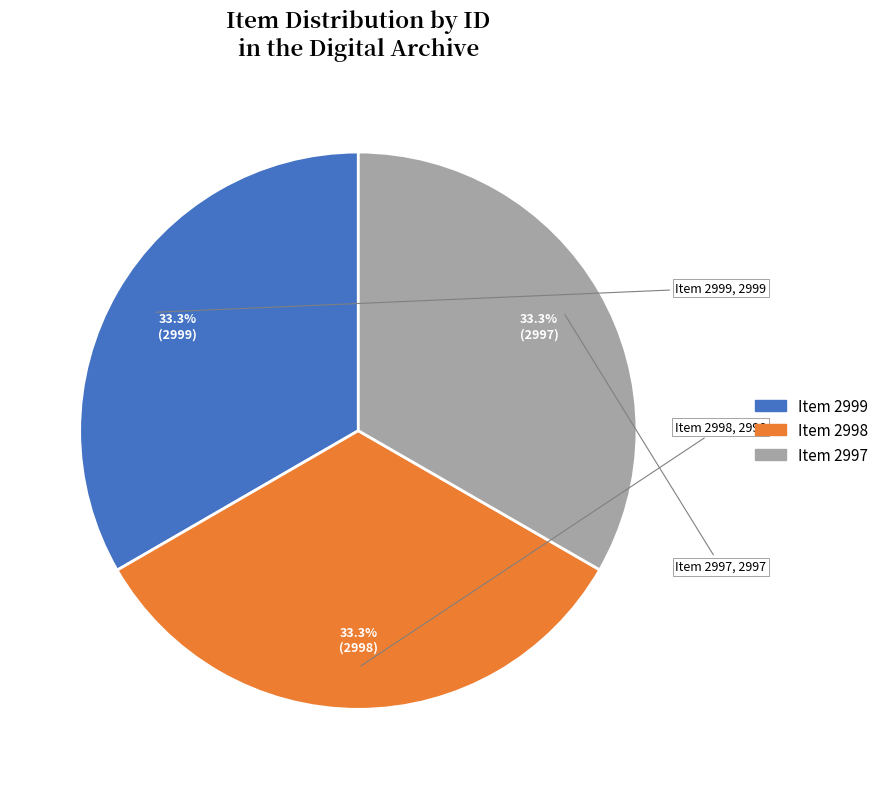

How many segments does this pie chart have?

3